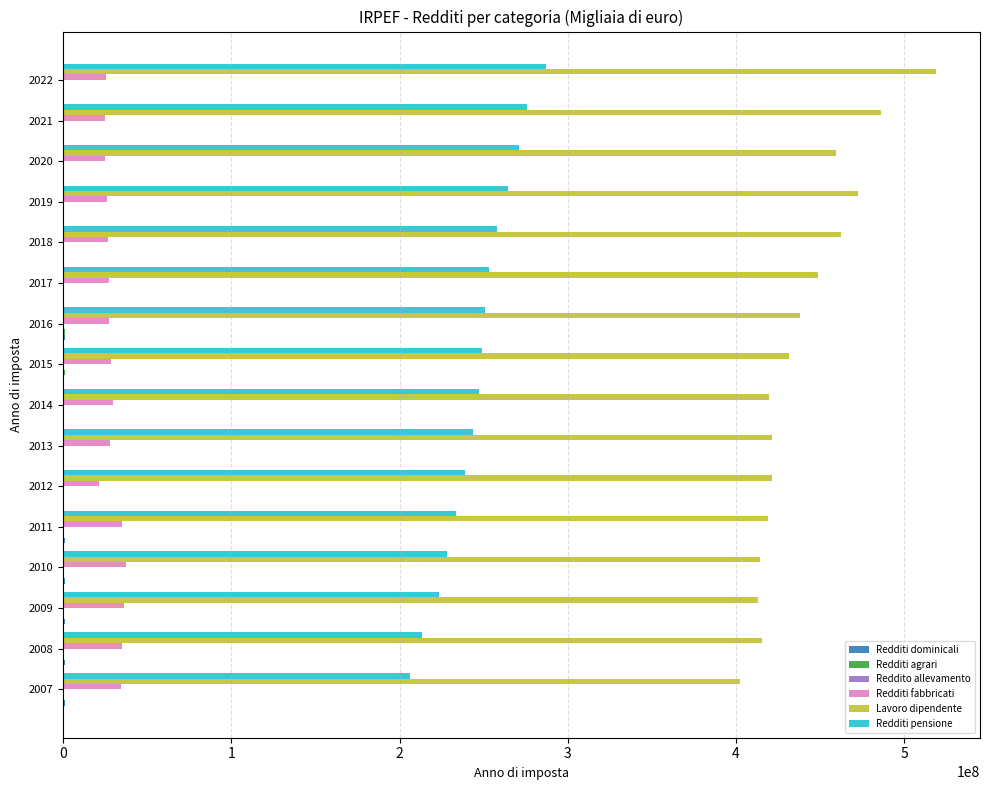

Which series has the largest range (max minus min)?

Lavoro dipendente